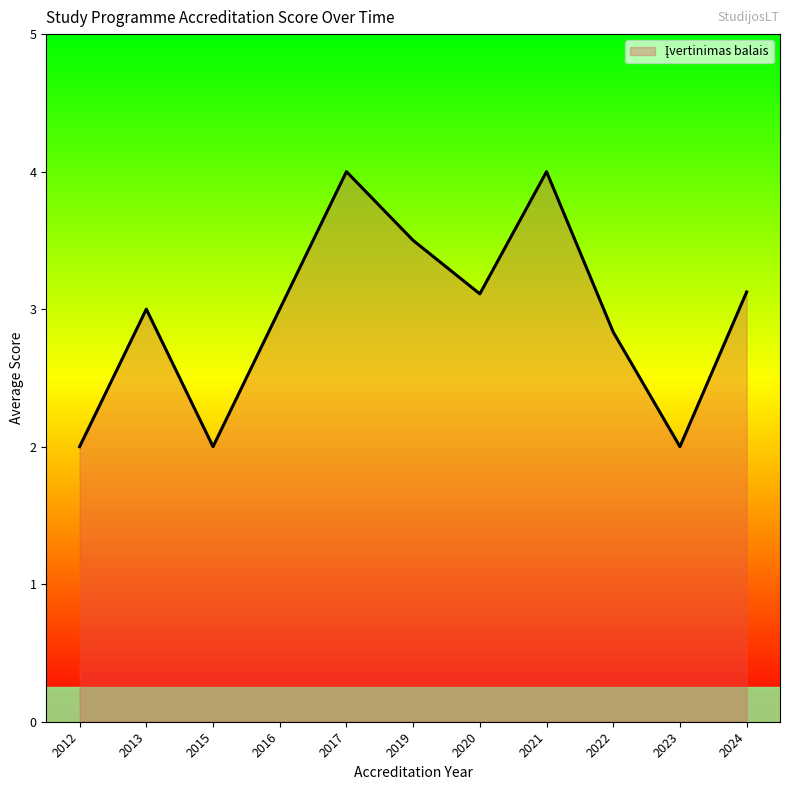

What is the change in value from 2013 to 2015?

-1.0